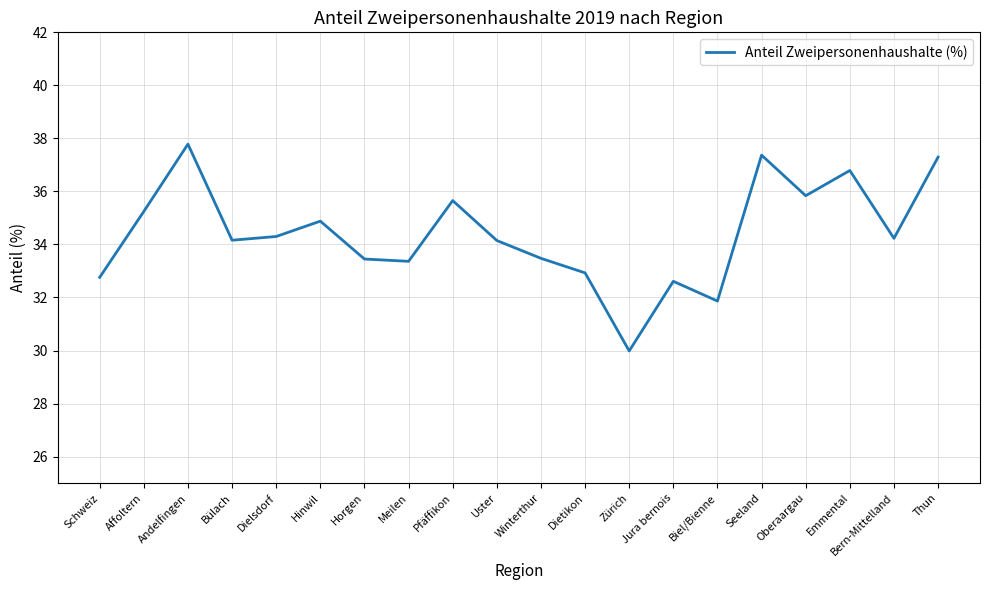

What position from the right is Oberaargau?

4